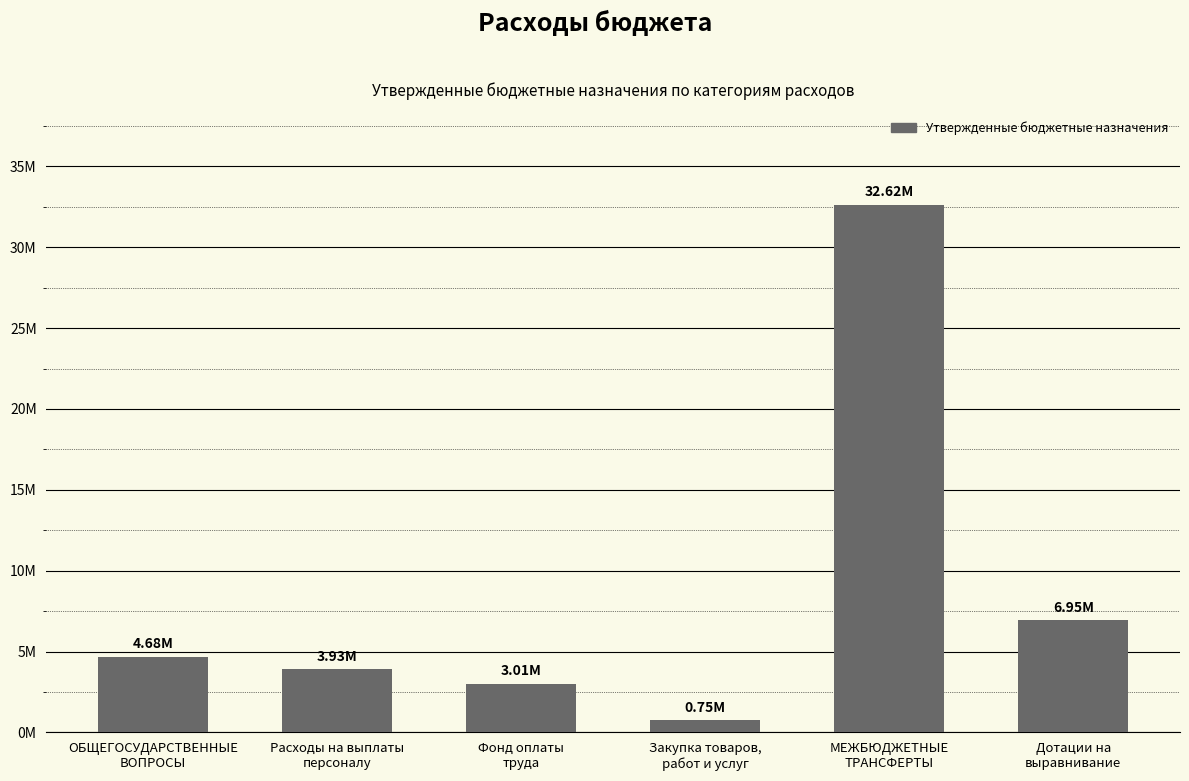

Which has a higher value, МЕЖБЮДЖЕТНЫЕ
ТРАНСФЕРТЫ or Дотации на
выравнивание?

МЕЖБЮДЖЕТНЫЕ
ТРАНСФЕРТЫ